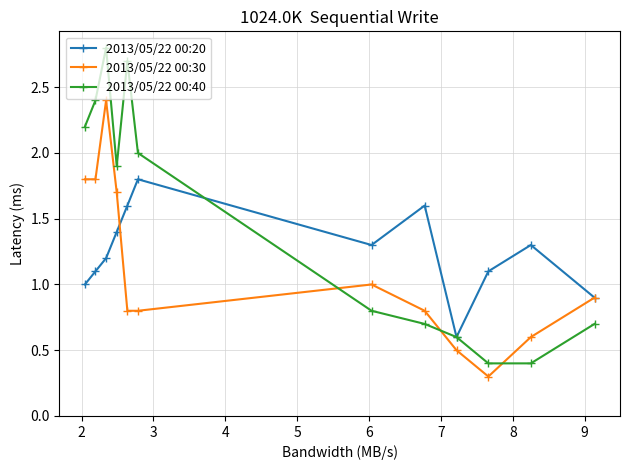

Reading right to left, list all the values displayed in this chart.

2013/05/22 00:20: 0.9	1.3	1.1	0.6	1.6	1.3	1.8	1.6	1.4	1.2	1.1	1.0
2013/05/22 00:30: 0.9	0.6	0.3	0.5	0.8	1.0	0.8	0.8	1.7	2.4	1.8	1.8
2013/05/22 00:40: 0.7	0.4	0.4	0.6	0.7	0.8	2.0	2.7	1.9	2.8	2.4	2.2